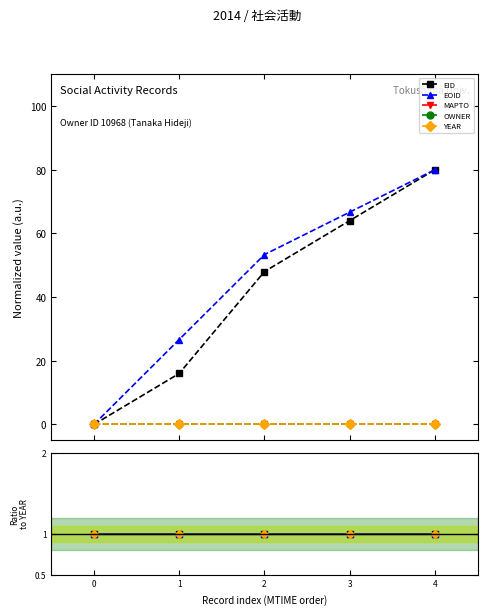

List the series in order of their peak value, highest first.

EID, EOID, OWNER, YEAR, MAPTO